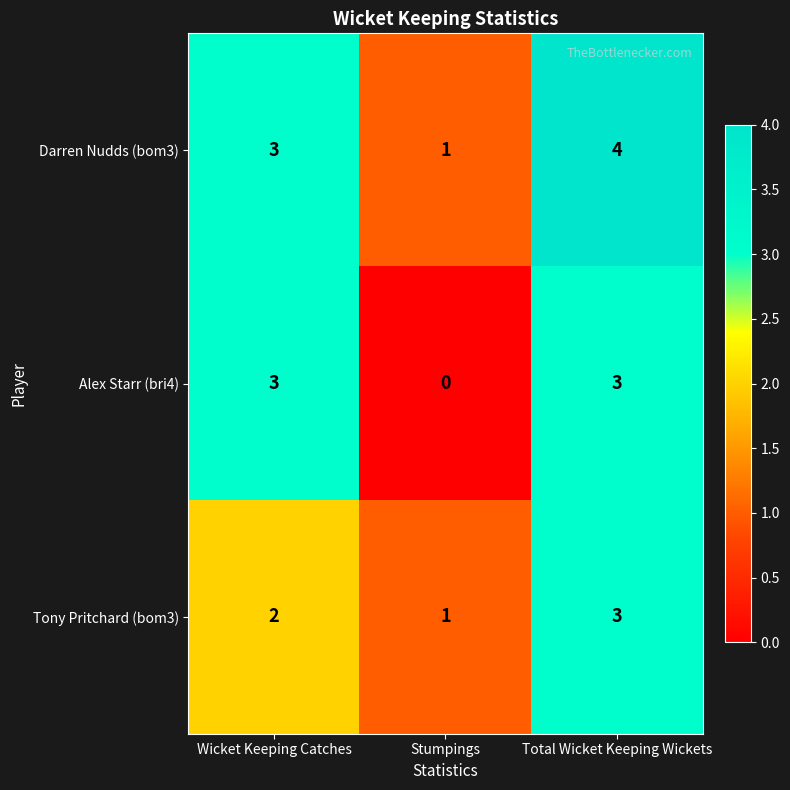

What is the difference between the Alex Starr (bri4) values at Stumpings and Wicket Keeping Catches?

3